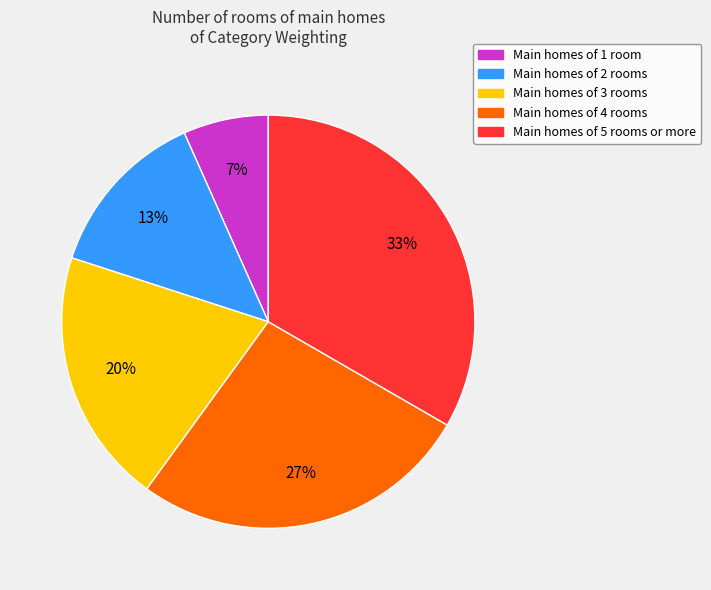

To the nearest percent, what is the average slice percentage?

20%